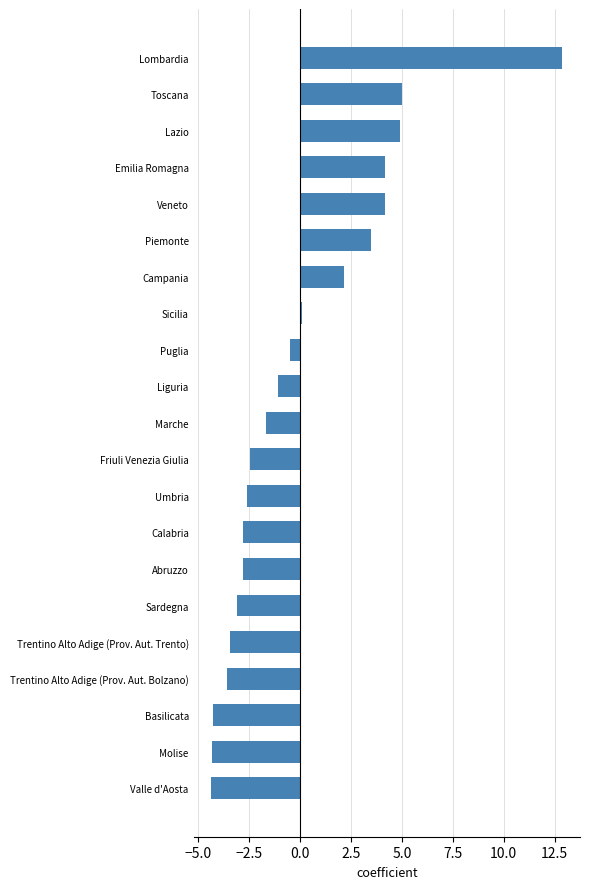

True or false: the data shows 3.4 at Lazio.

False